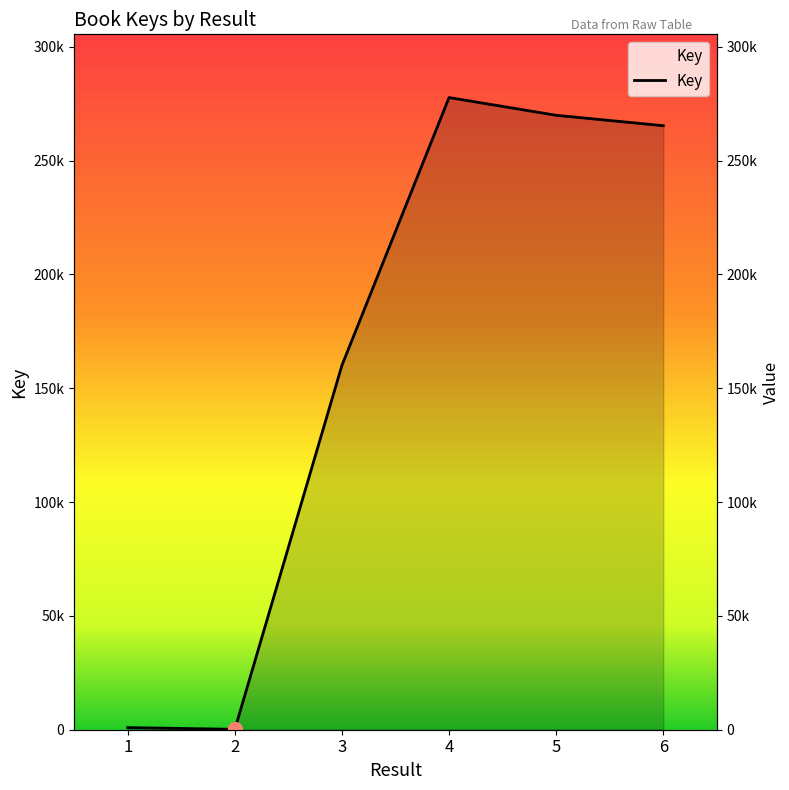

At which category does the data reach its first local valley?

2